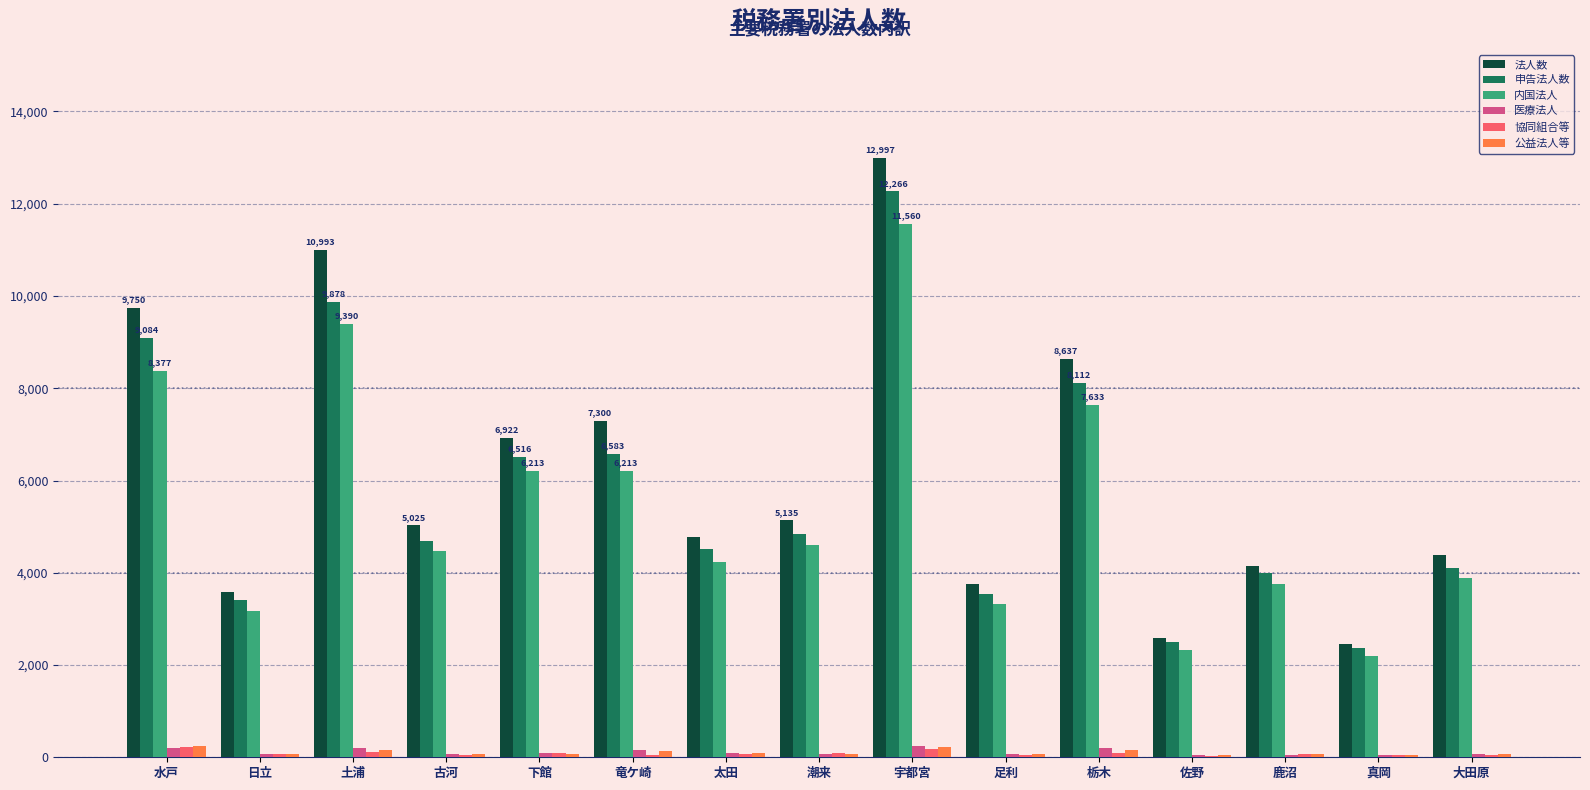

At which category is the sum across all series the highest?

宇都宮